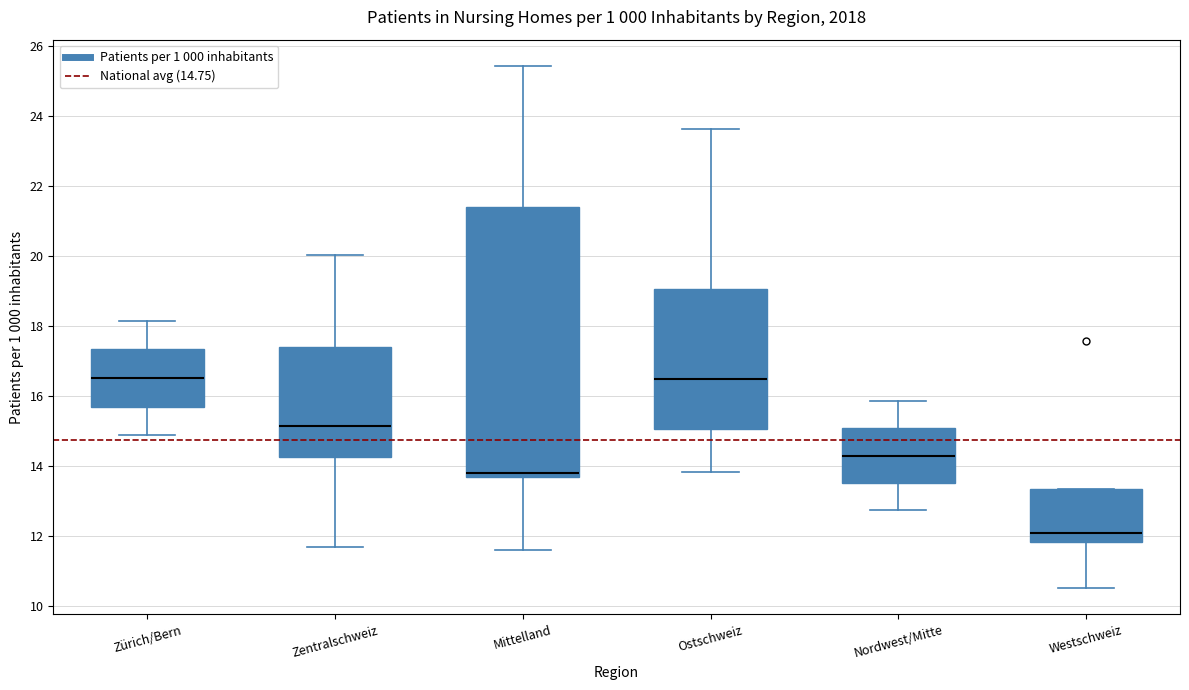

Comparing the boxes themselves (not the whiskers), which one is the tallest?

Mittelland